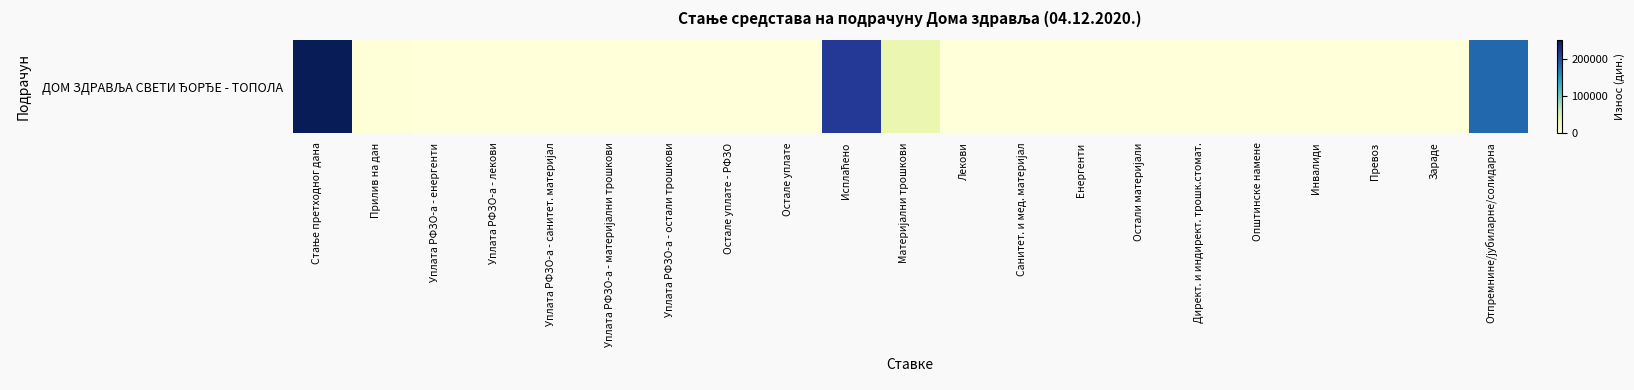

At which category does the chart reach its minimum across all series?

Уплата РФЗО-а - енергенти